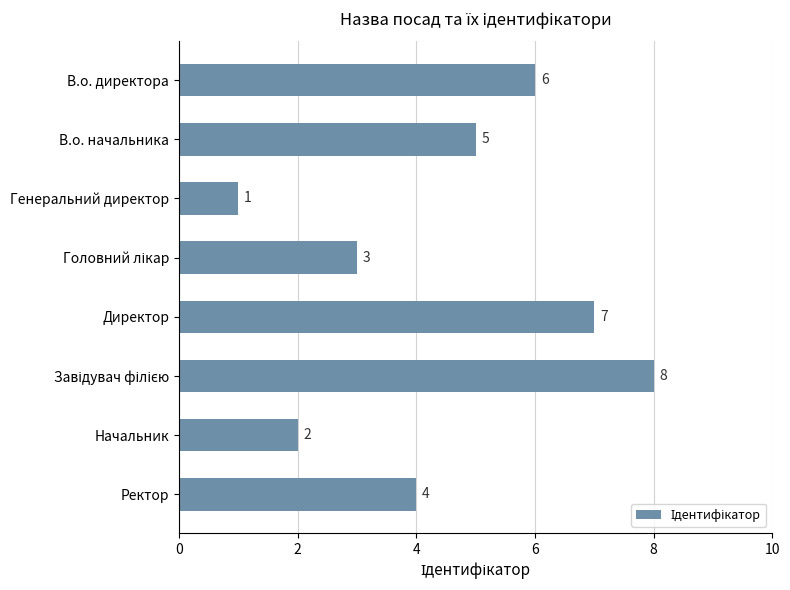

Does the chart contain stacked bars?

No